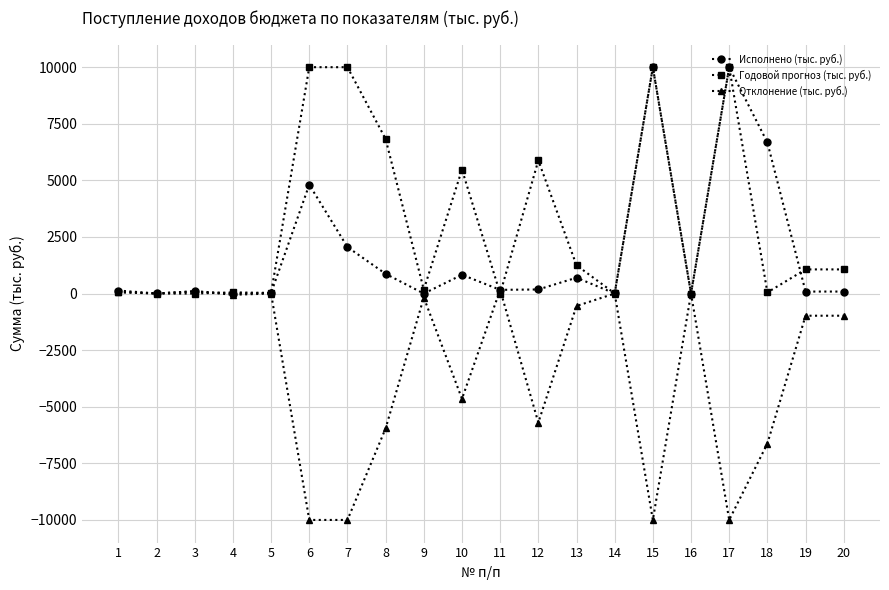

What is the value of the Исполнено (тыс. руб.) point at the 11th from the left?

164.0